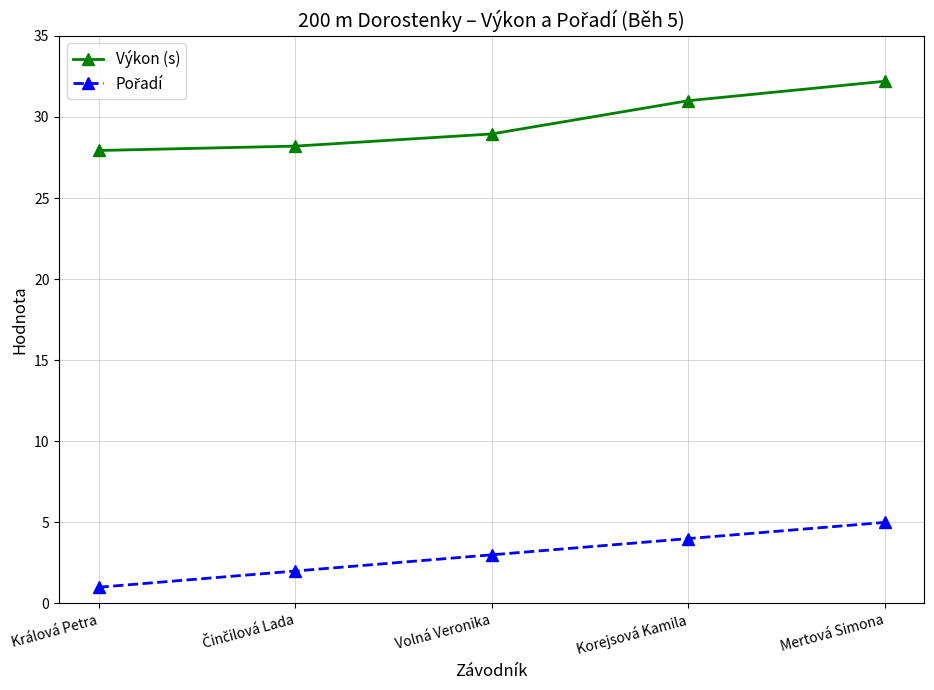

The value of Výkon (s) at Korejsová Kamila is 45.9. True or false?

False